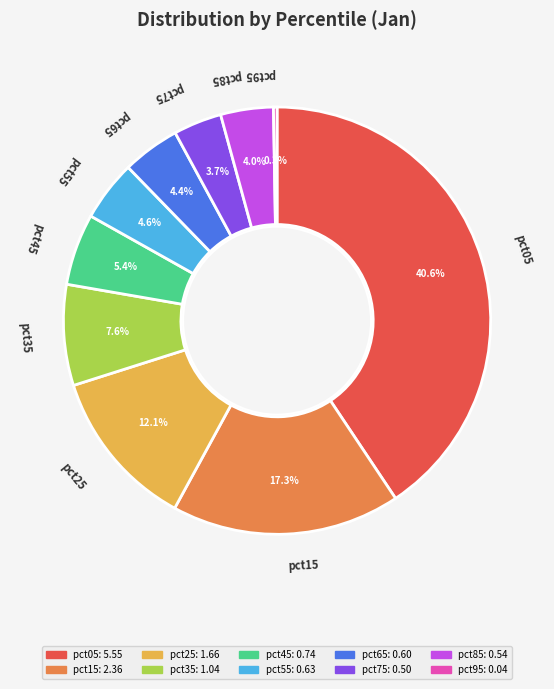

Which has a higher value, pct15 or pct25?

pct15